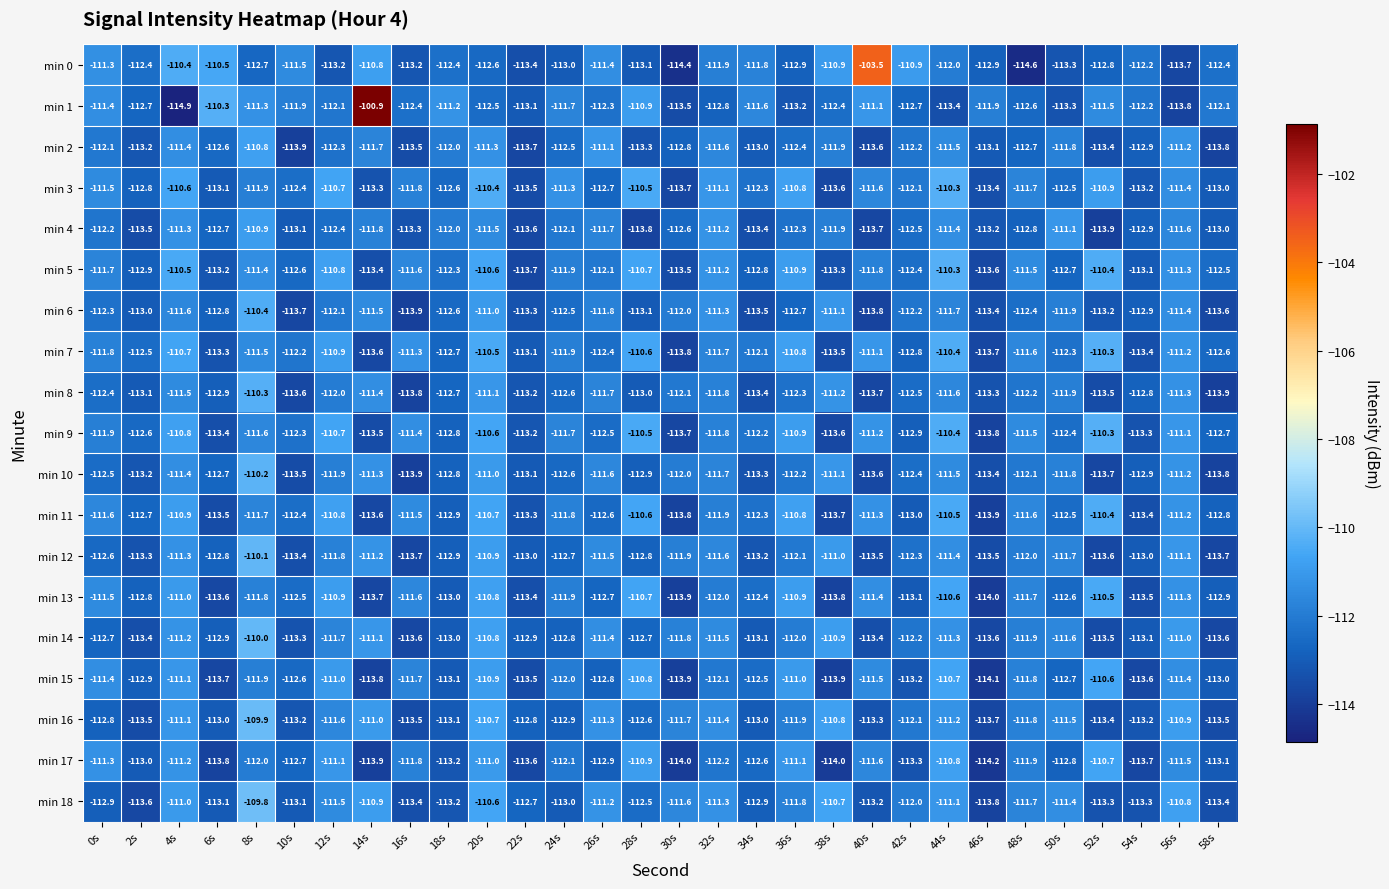

Between 26s and 30s, which series saw the biggest shift?

min 0